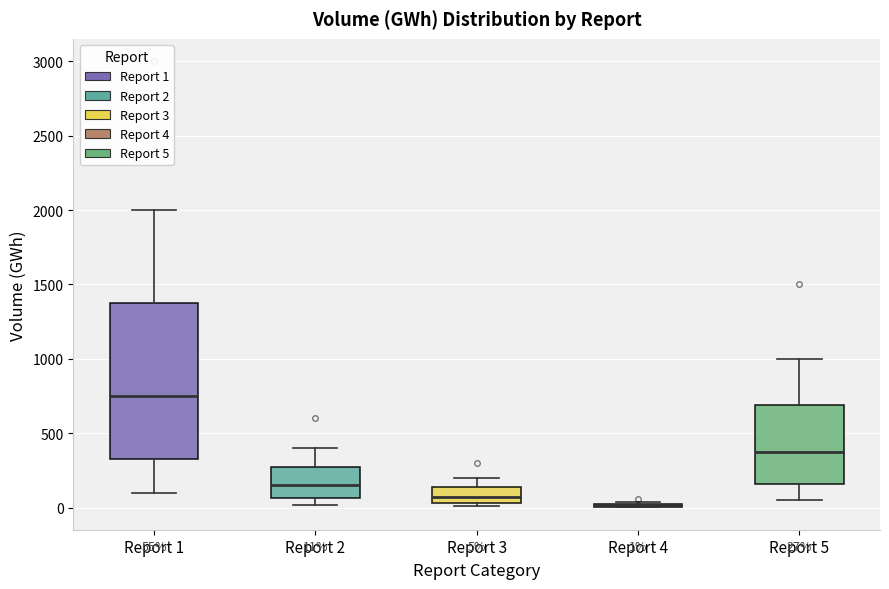

Which box is the tallest, from its lower edge to its upper edge?

Report 1